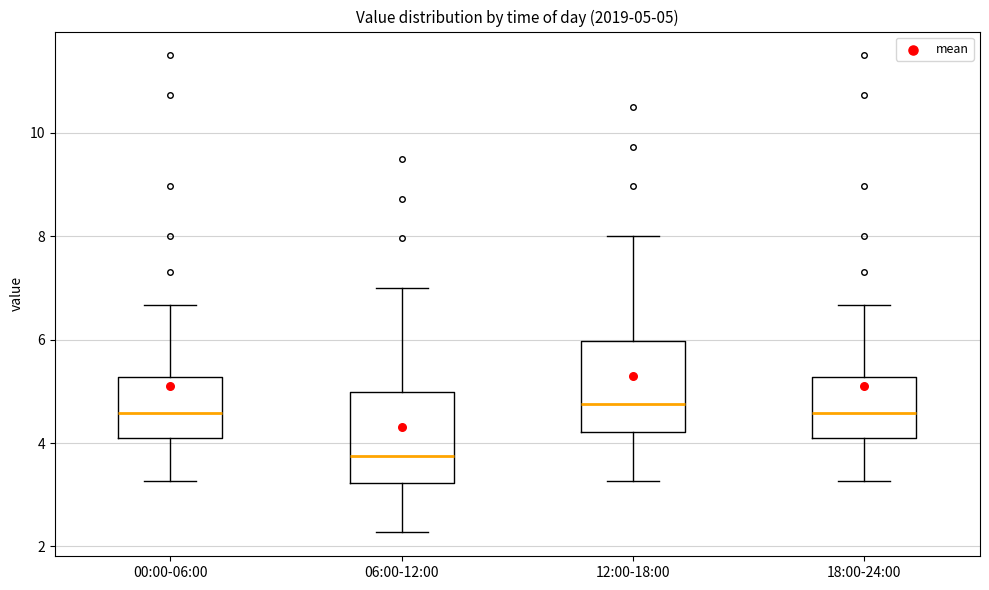

Which box's median line is the lowest?

06:00-12:00